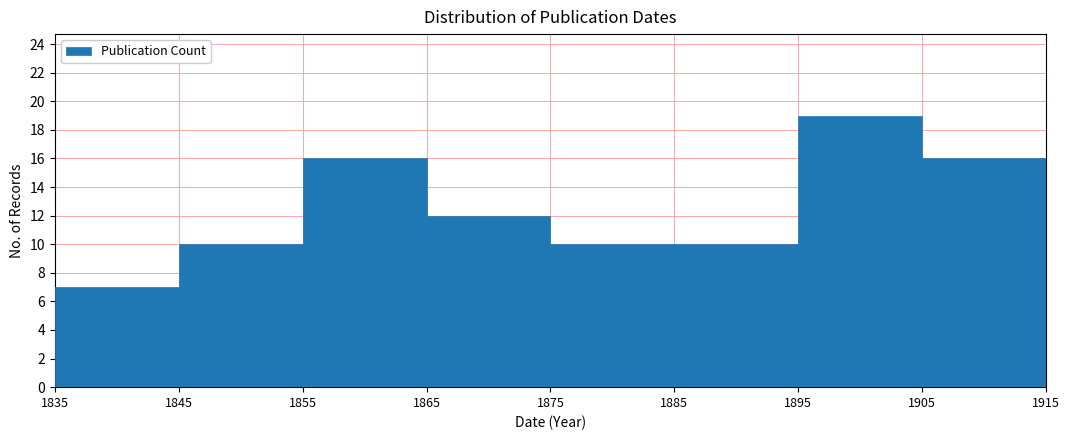

Reading left to right, transcribe this chart: for each bar, give the range it covers on the x-axis and its height. The values are not printed on the chart, so give them approximately, as read against the axis.

1835 to 1845: 7
1845 to 1855: 10
1855 to 1865: 16
1865 to 1875: 12
1875 to 1885: 10
1885 to 1895: 10
1895 to 1905: 19
1905 to 1915: 16